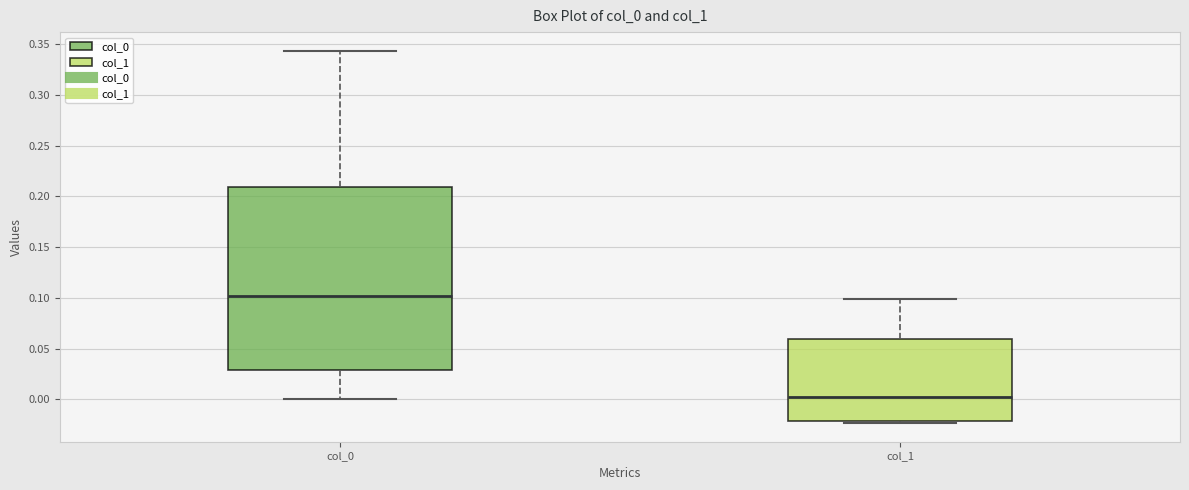

Which box is the tallest, from its lower edge to its upper edge?

col_0